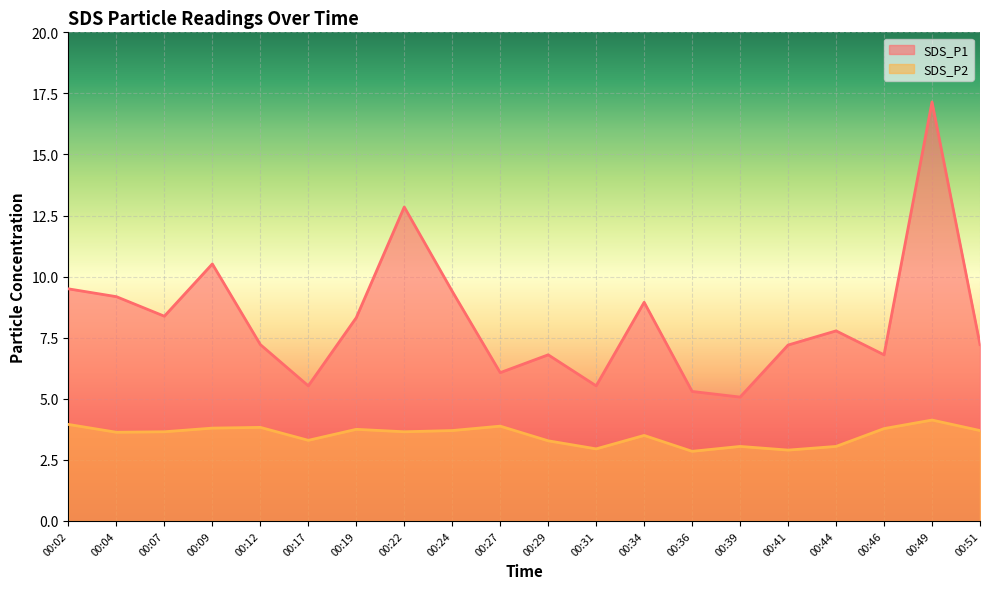

True or false: SDS_P1 and SDS_P2 cross at least once.

False